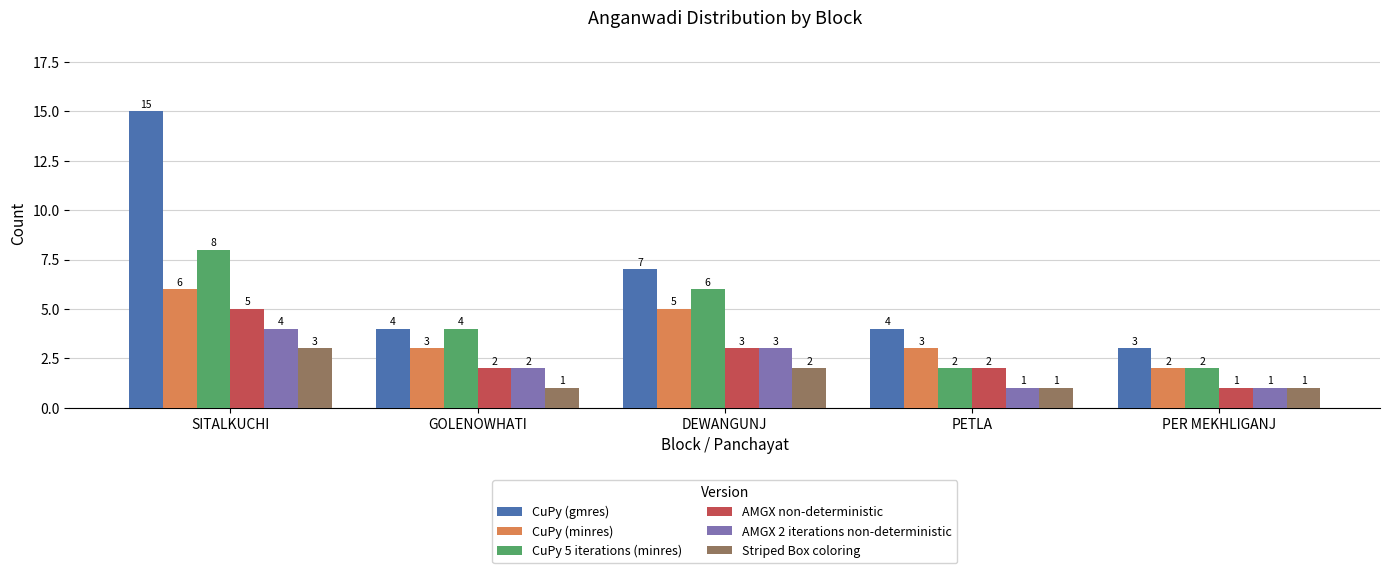

How many AMGX 2 iterations non-deterministic values are between 1 and 3?

4